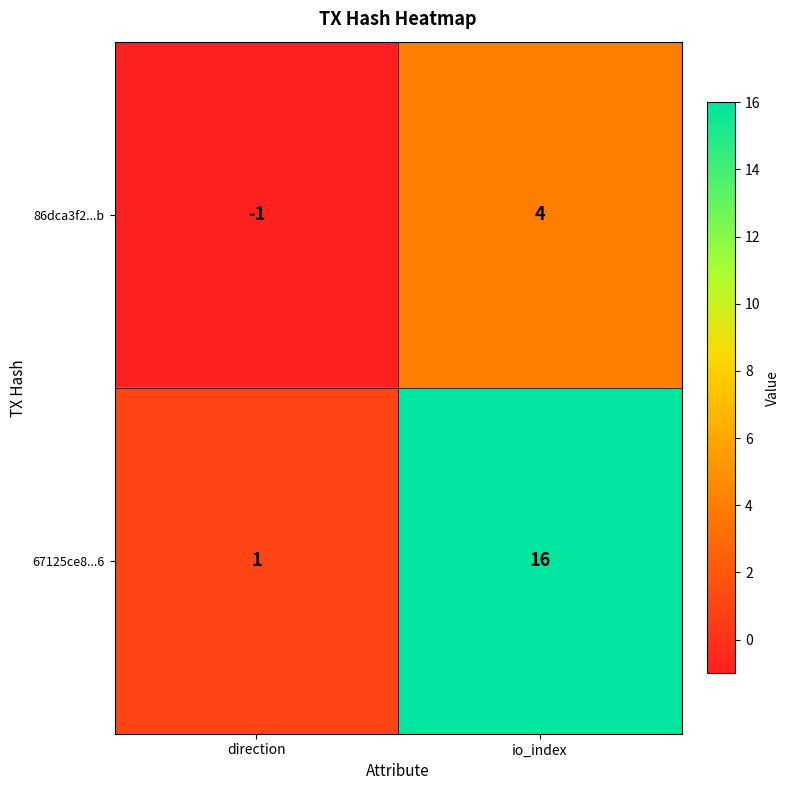

What is the total value across all series at io_index?

20